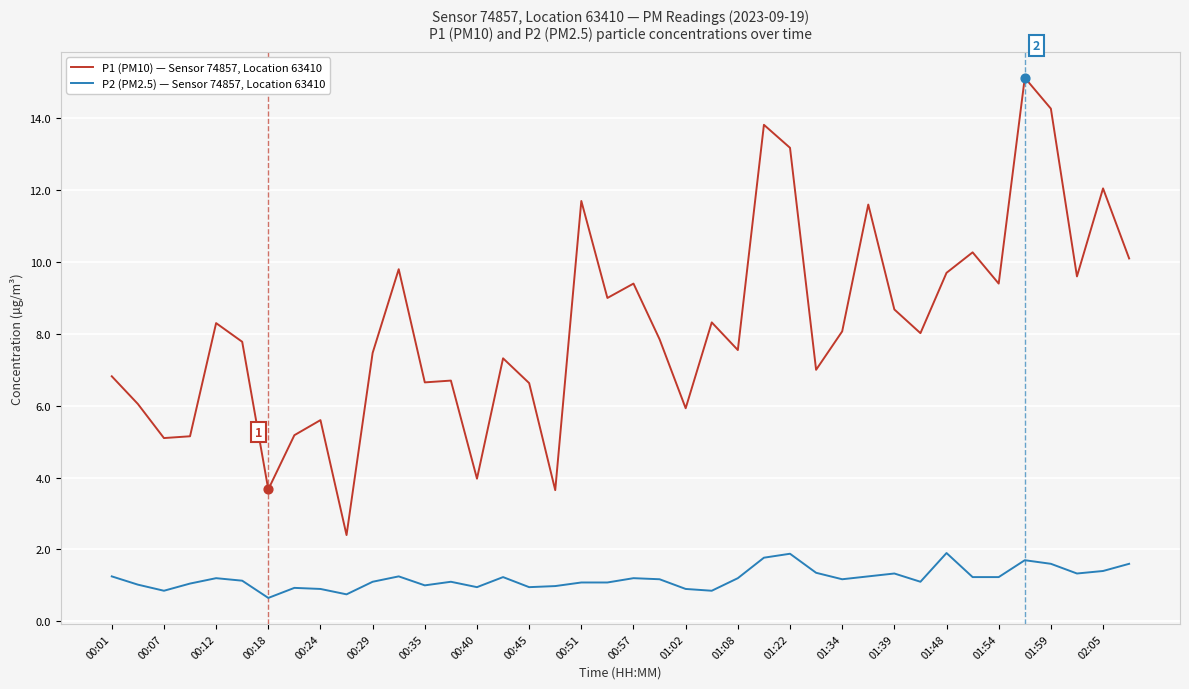

Which series has the largest total across all categories?

P1 (PM10) — Sensor 74857, Location 63410